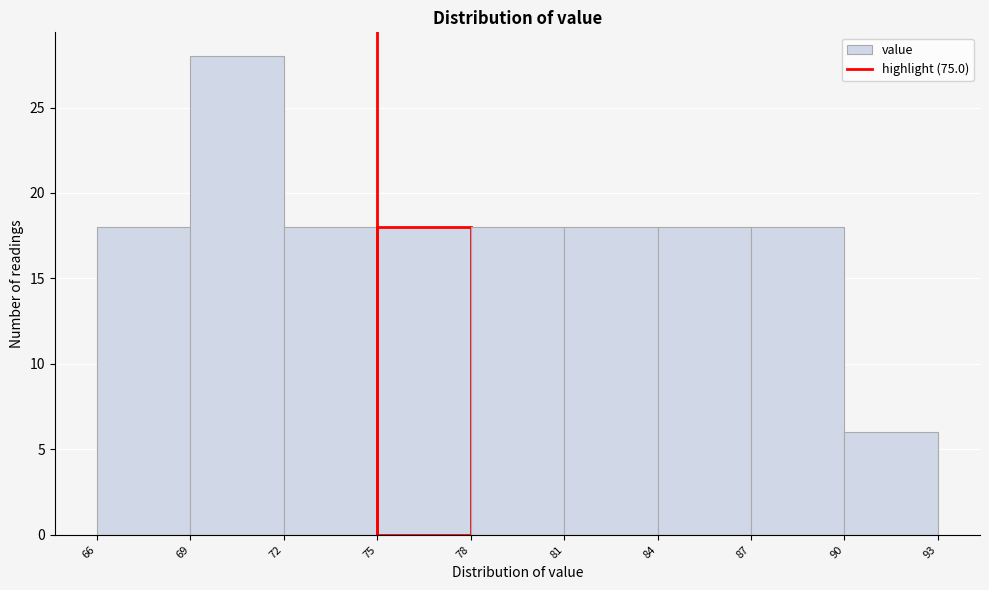

Reading left to right, transcribe this chart: for each bar, give the range it covers on the x-axis and its height. The values are not printed on the chart, so give them approximately, as read against the axis.

66 to 69: 18
69 to 72: 28
72 to 75: 18
75 to 78: 18
78 to 81: 18
81 to 84: 18
84 to 87: 18
87 to 90: 18
90 to 93: 6